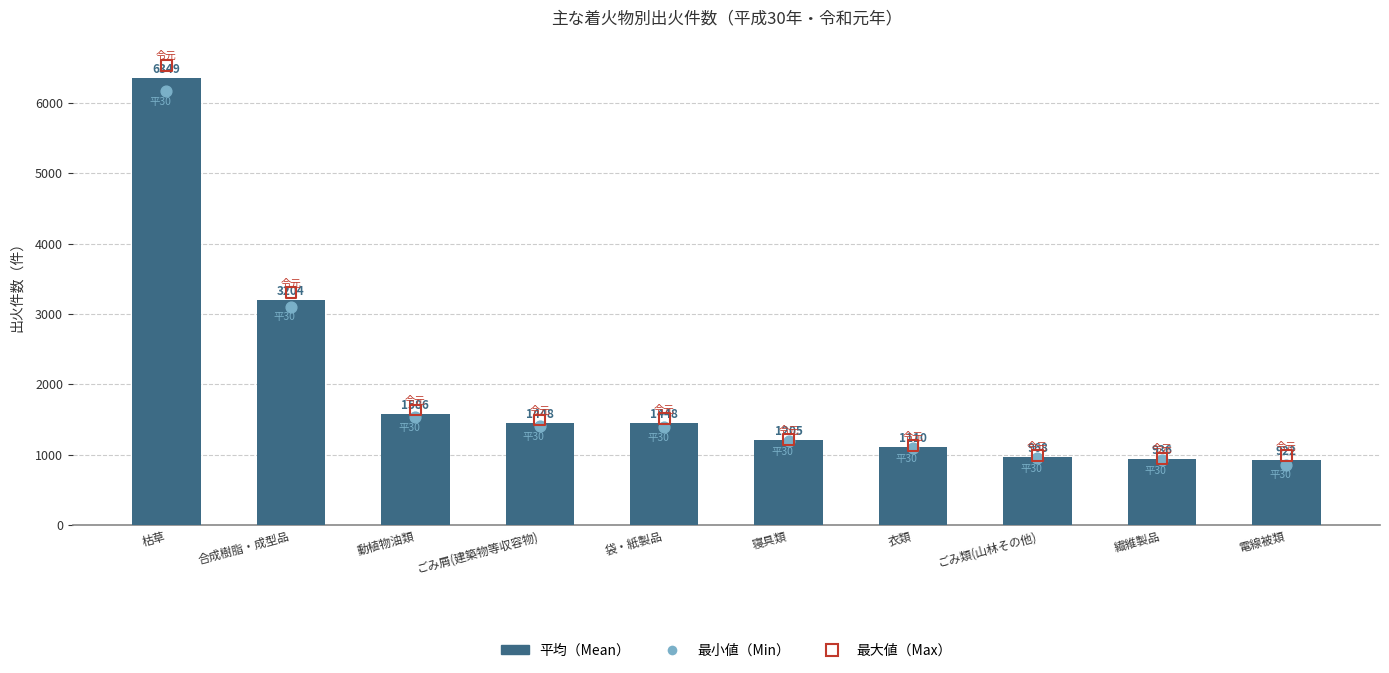

Which series reaches the maximum Y coordinate?

最大値（max）